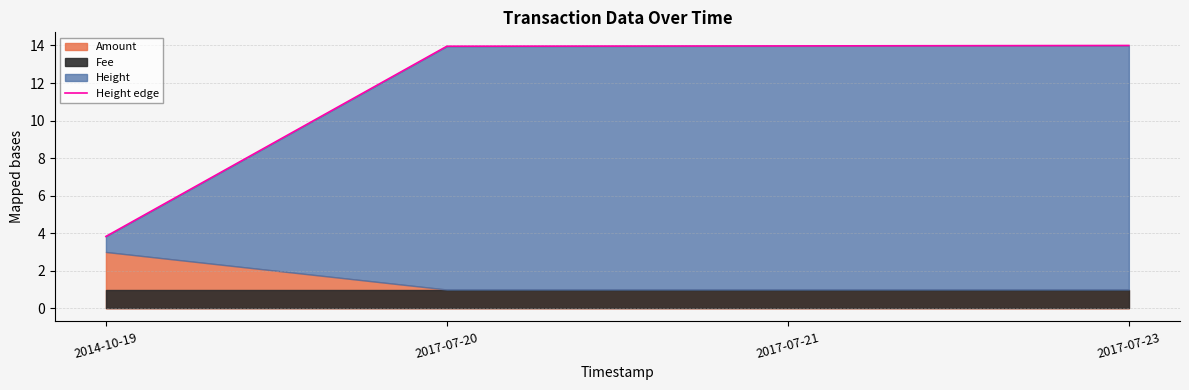

What is the difference between the maximum and minimum values?

10.2